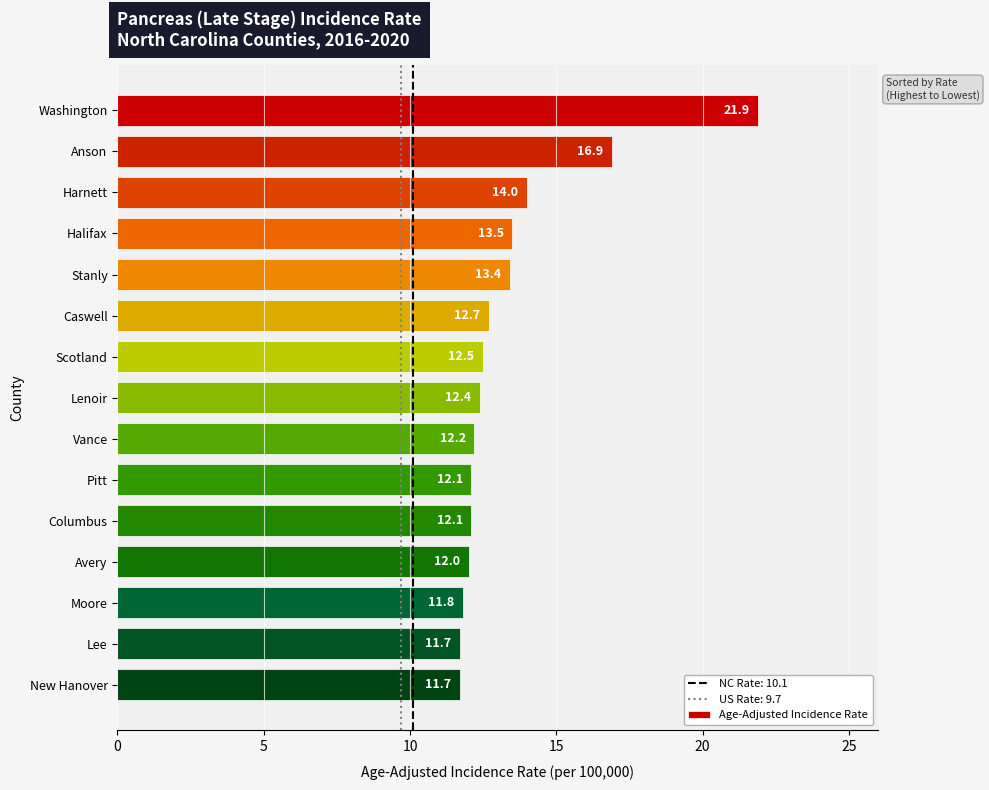

Reading top to bottom, extract all data points from this chart.

Washington=21.9	Anson=16.9	Harnett=14.0	Halifax=13.5	Stanly=13.4	Caswell=12.7	Scotland=12.5	Lenoir=12.4	Vance=12.2	Pitt=12.1	Columbus=12.1	Avery=12.0	Moore=11.8	Lee=11.7	New Hanover=11.7